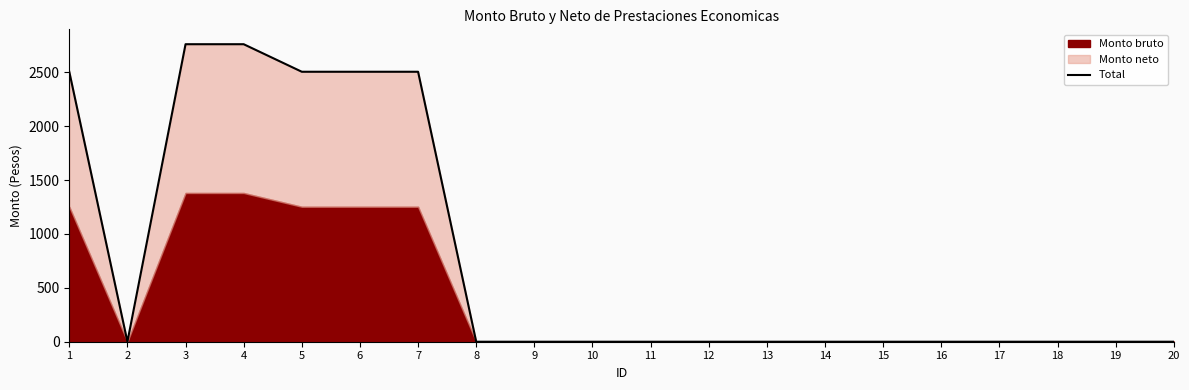

How many points are lower than both their immediate neighbors (excluding endpoints)?

1